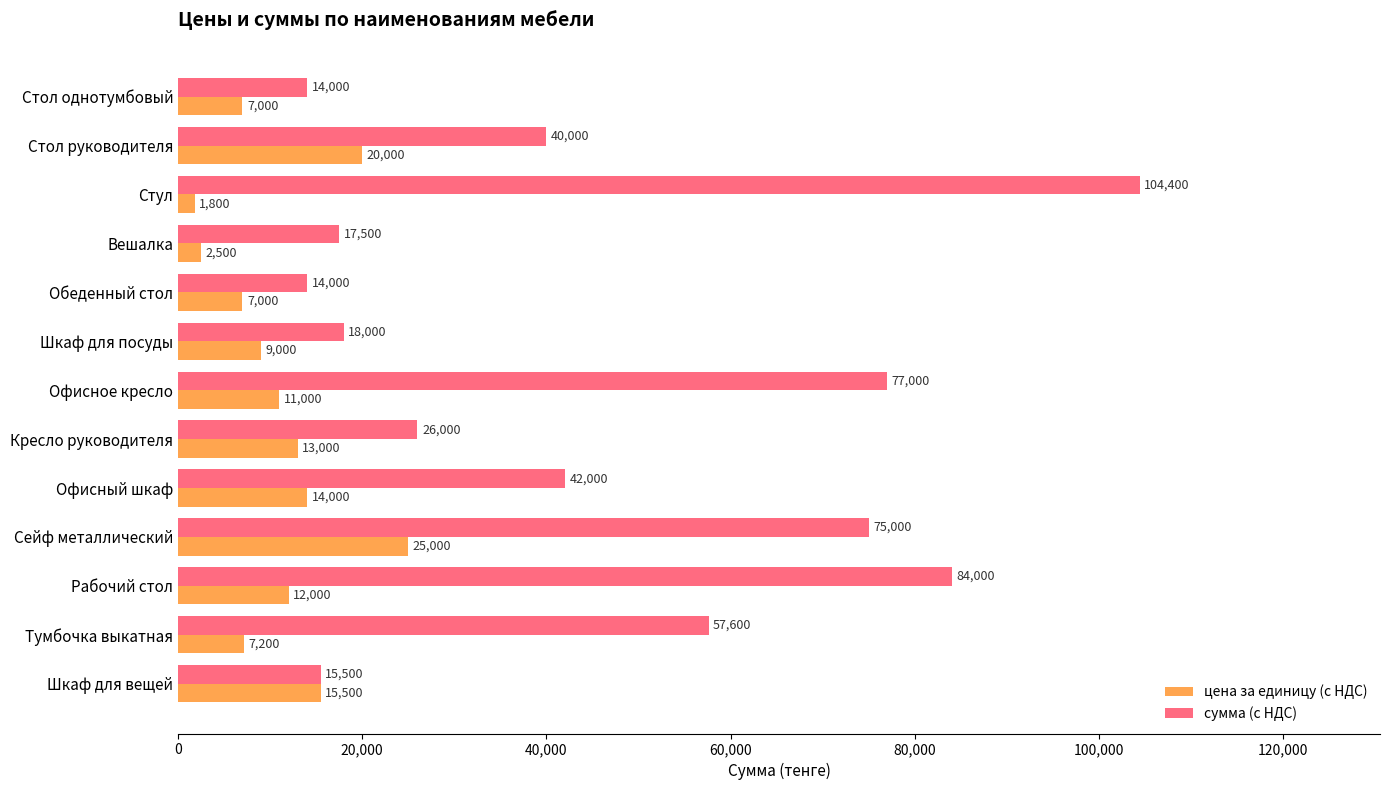

What is the maximum value shown in the chart?

104400